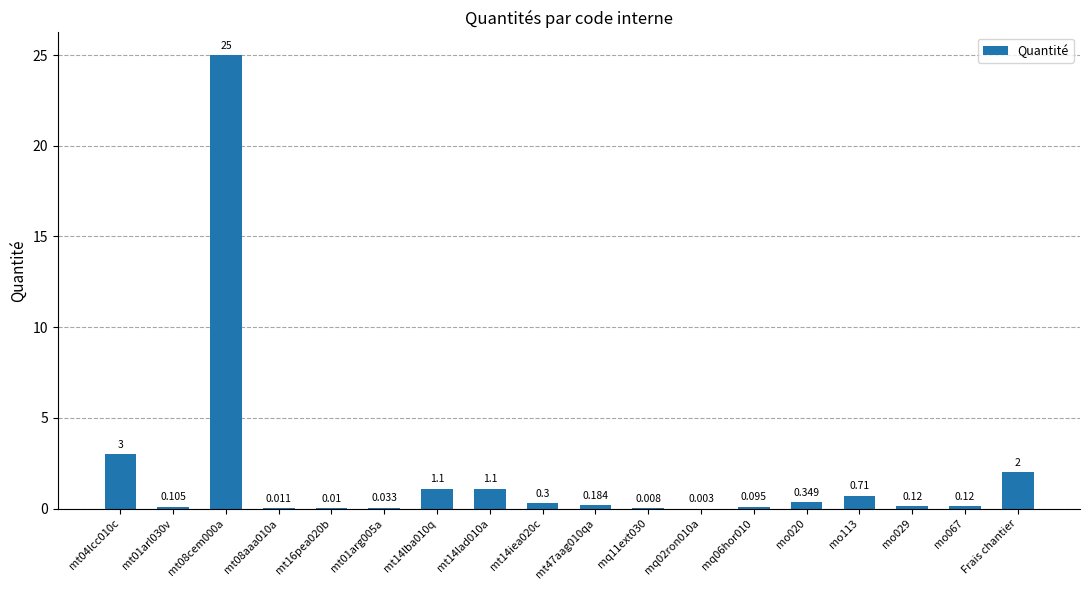

What is the change in value from mt16pea020b to mo067?

+0.1